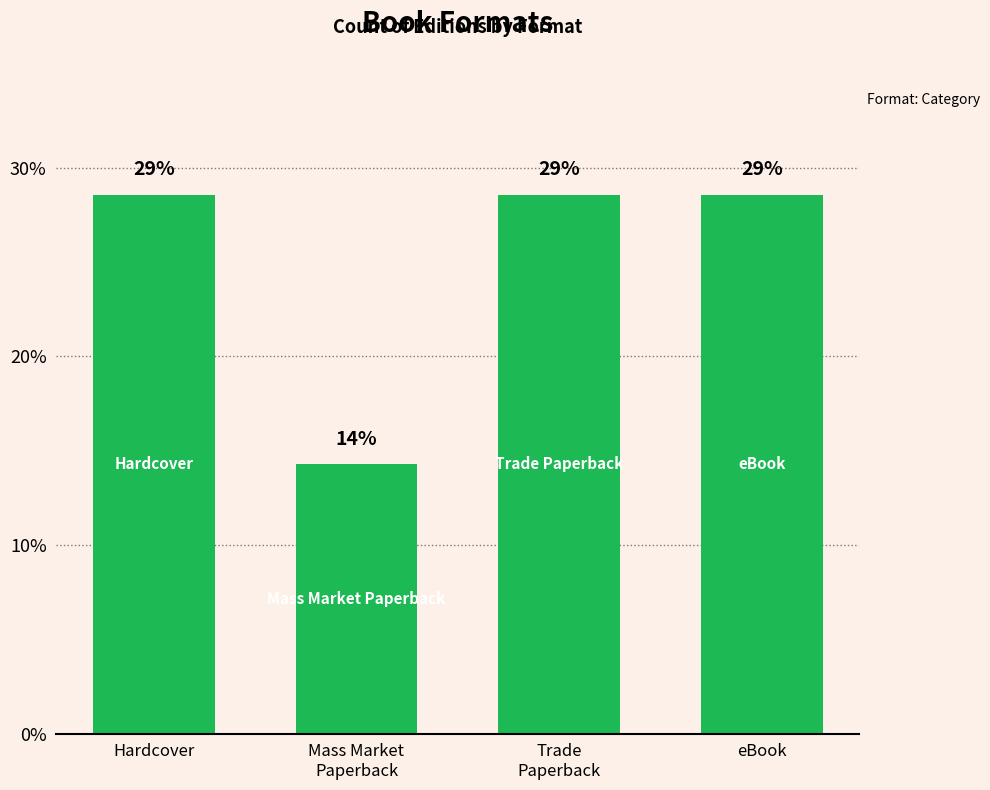

Which label corresponds to the smallest value in the chart?

Mass Market
Paperback